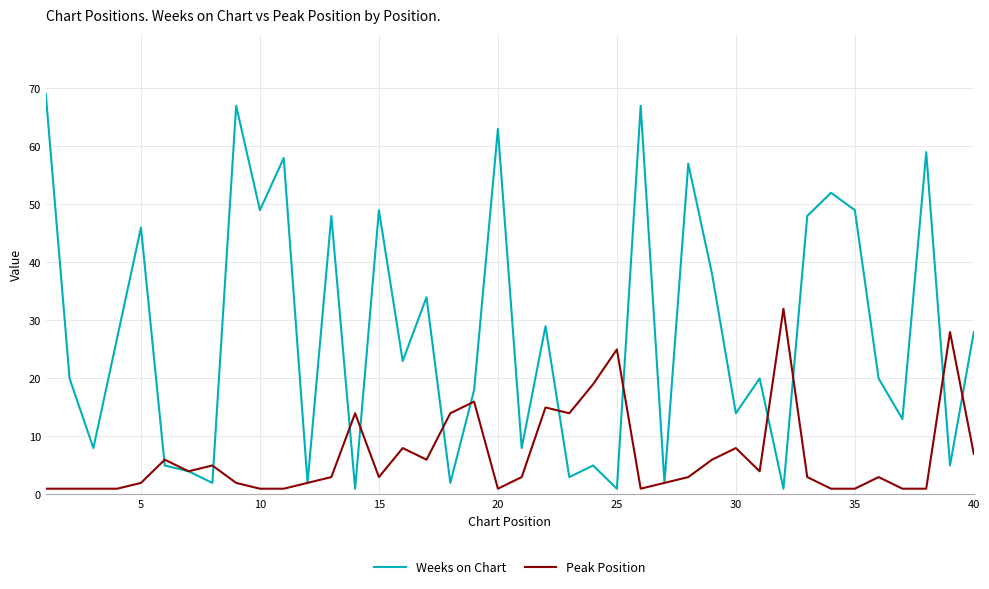

Rank the series by their maximum value, from highest to lowest.

Weeks on Chart, Peak Position